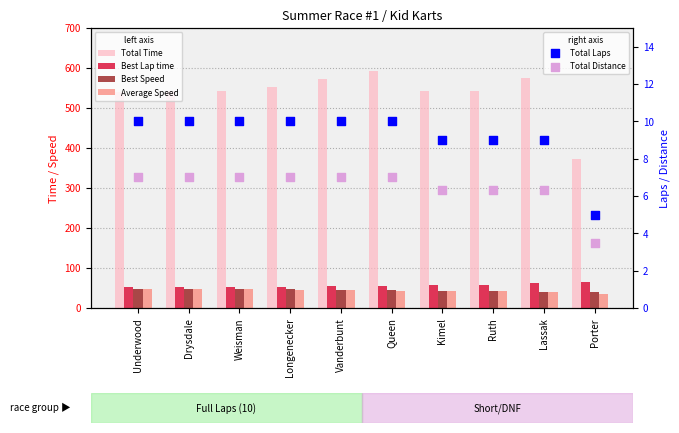

What are all the series names shown in the legend?

Total Time, Best Lap time, Best Speed, Average Speed, Total Laps, Total Distance